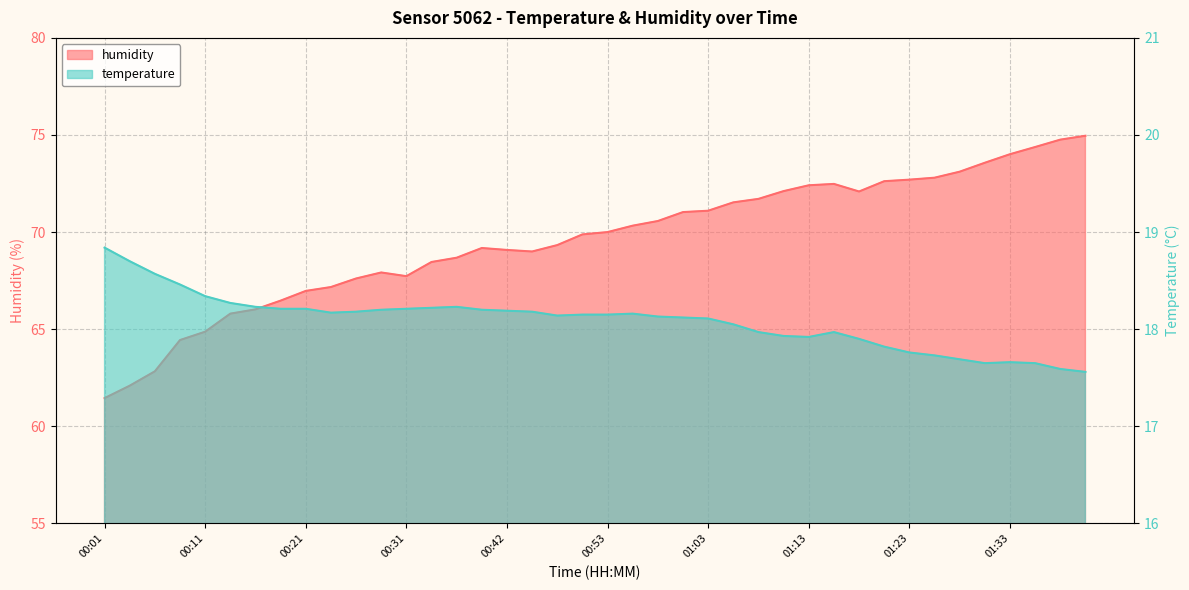

Which series has the widest spread of values?

humidity